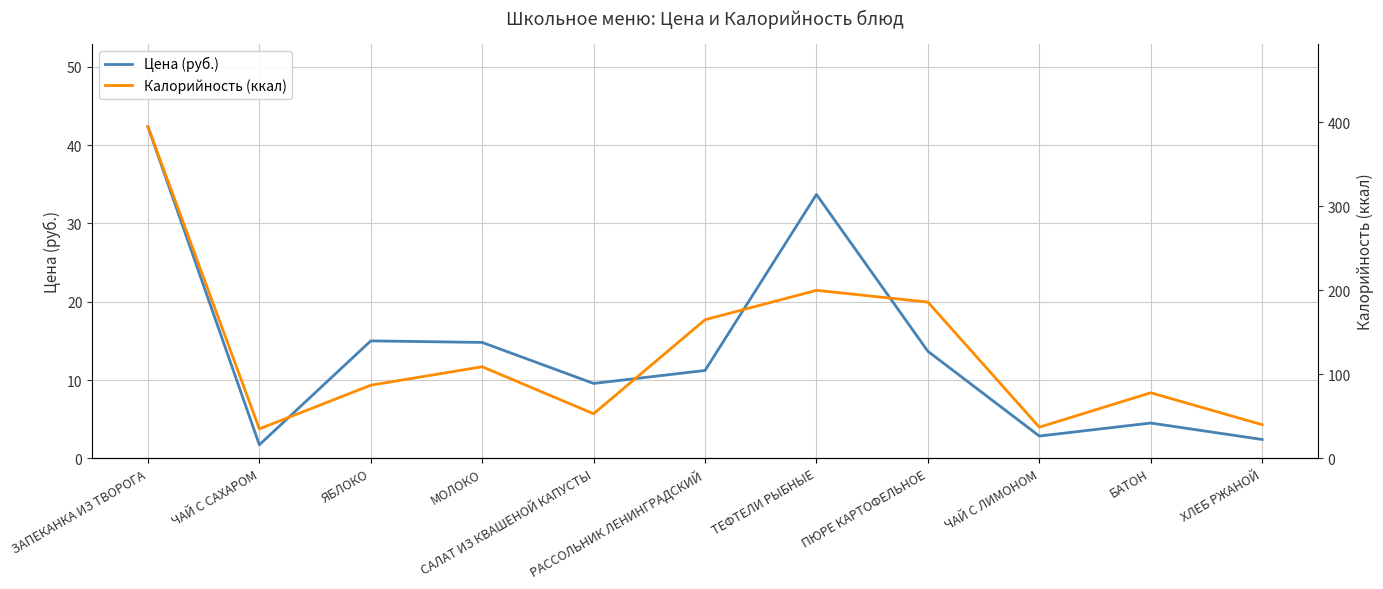

What are all the series names shown in the legend?

Цена (руб.), Калорийность (ккал)